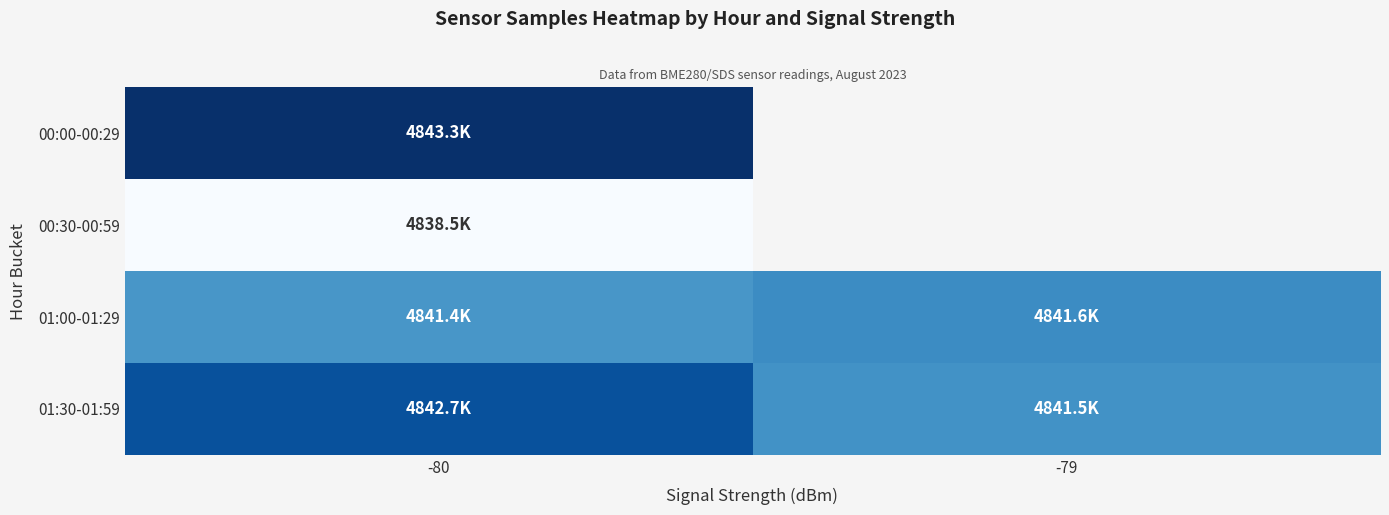

What is the approximate value of 01:00-01:29 at -80?

4841.4